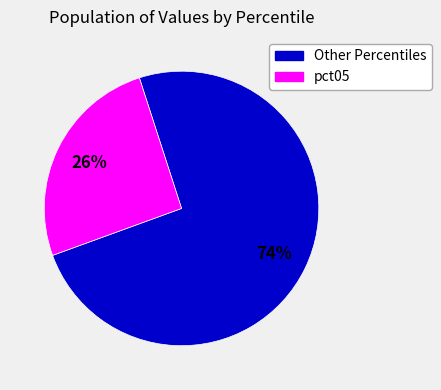

Is it true that pct05 is 18% of the pie?

False